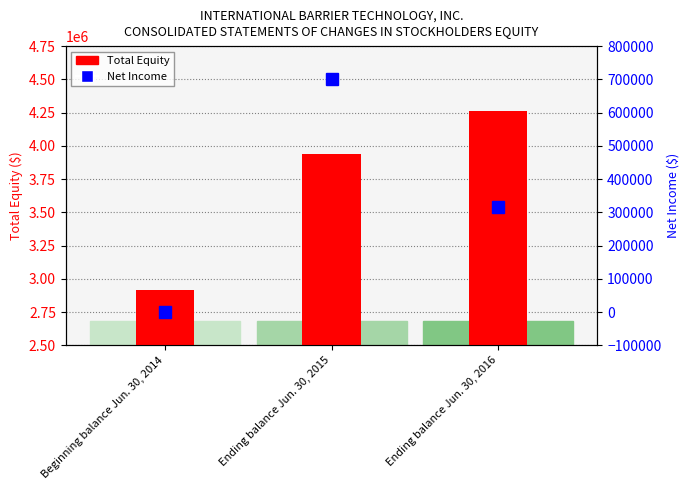

Where does the Total Equity series first go above 3942075?

Ending balance Jun. 30, 2016